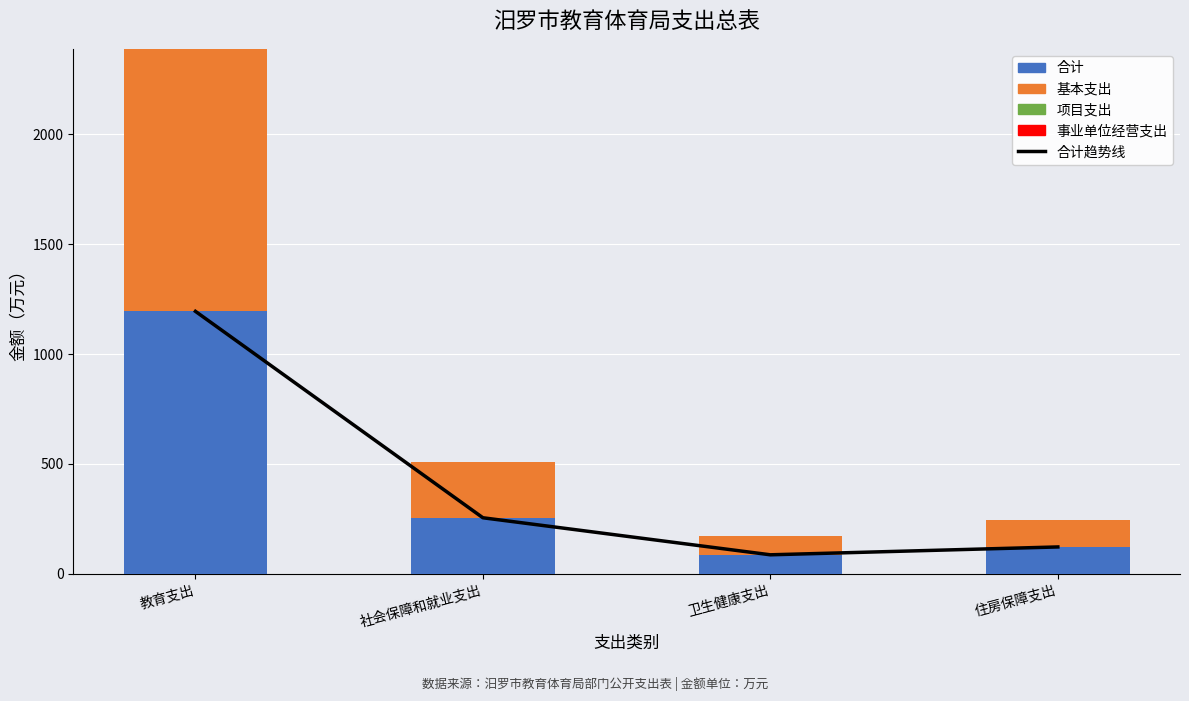

Does the chart contain stacked bars?

No